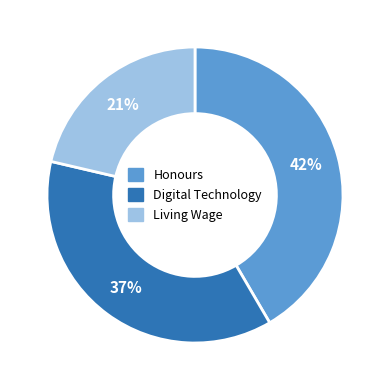

Is there any slice that represents more than half of the pie?

No